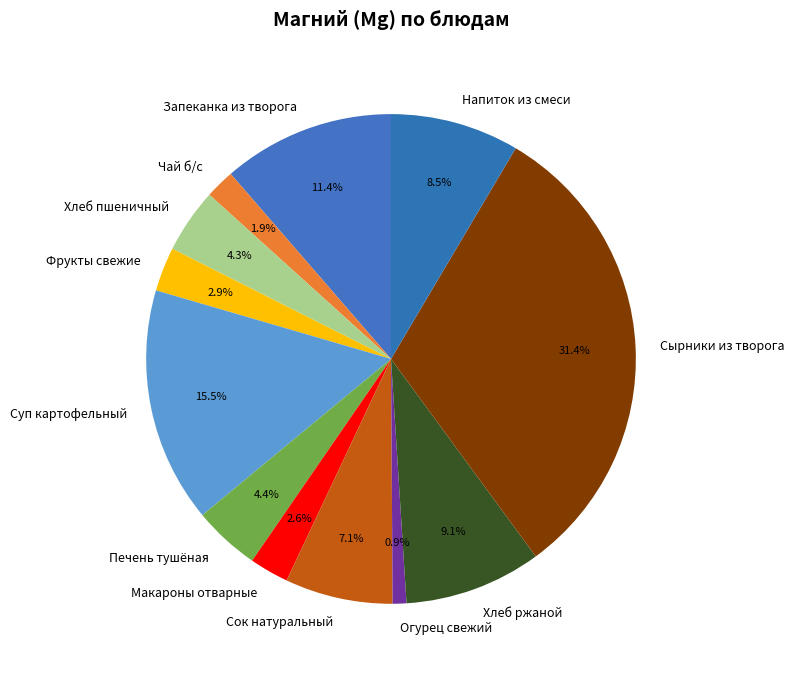

Which category has the smallest portion of the pie?

Огурец свежий